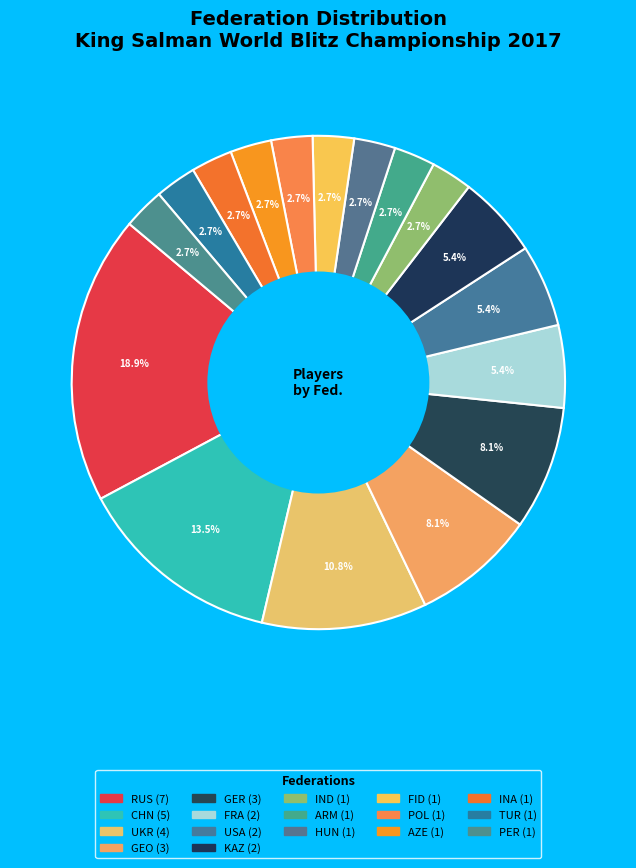

How many slices are in this pie chart?

17